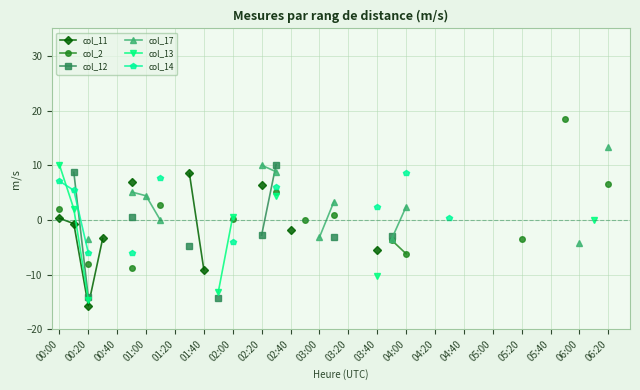

What is the maximum value shown in the chart?

18.4